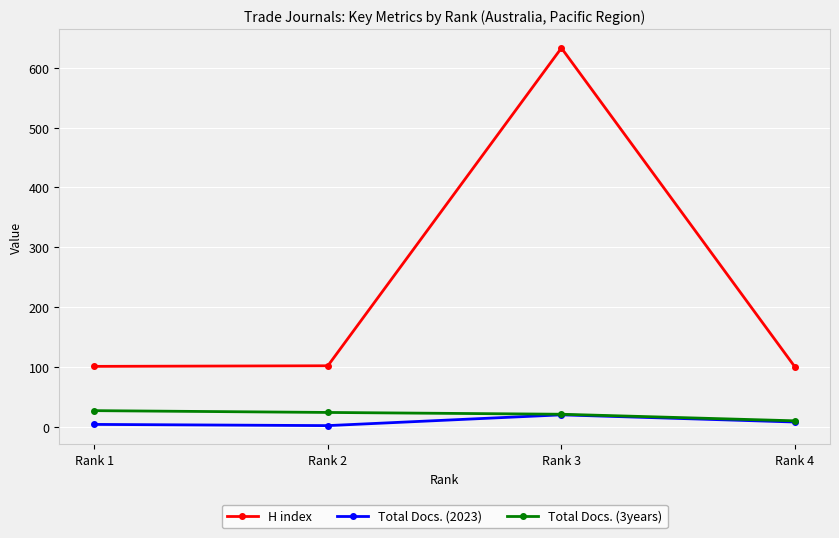

Is the value of H index at Rank 1 greater than the value of Total Docs. (3years) at Rank 1?

Yes